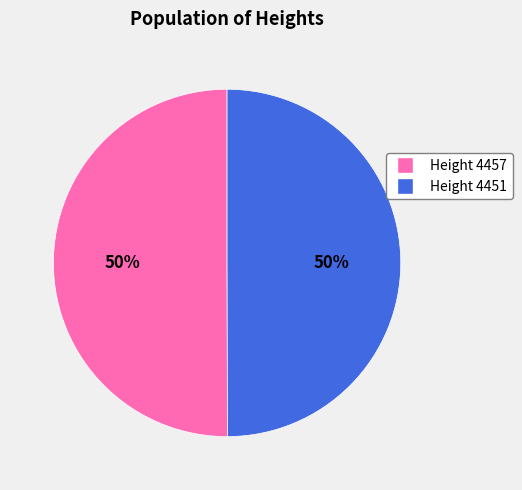

To the nearest percent, what is the average slice percentage?

50%